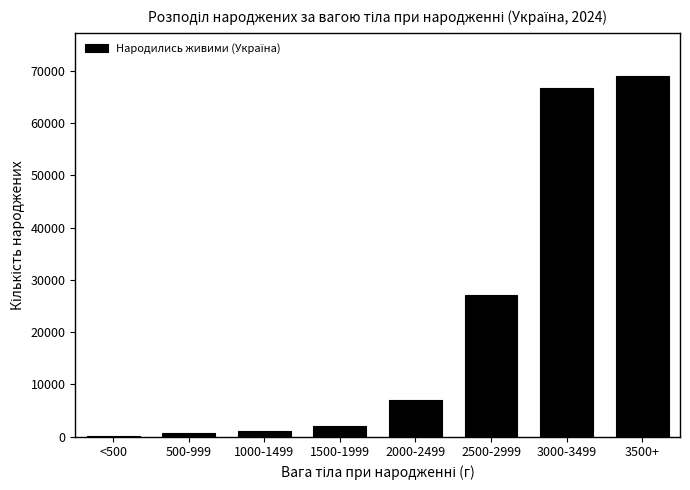

What is the greatest value displayed?

68897